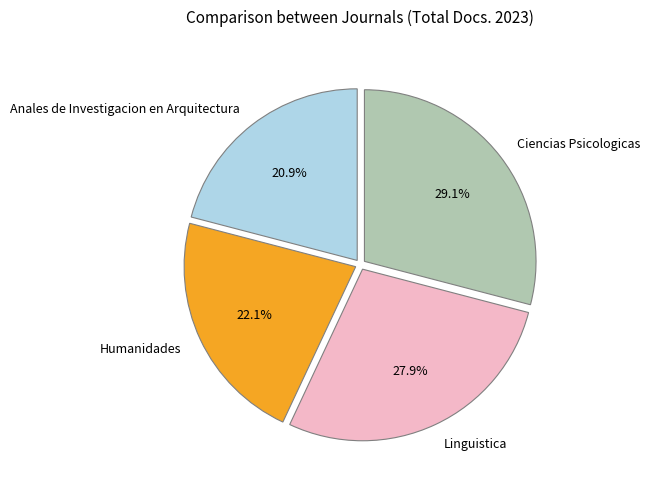

Is it true that Ciencias Psicologicas is 16% of the pie?

False